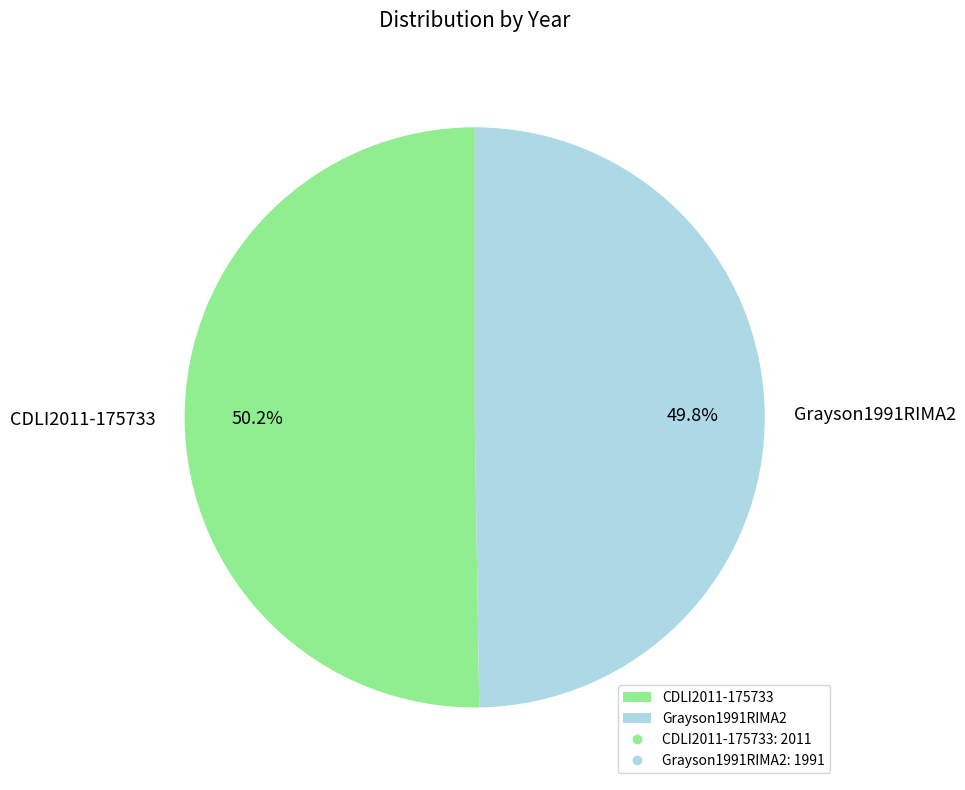

Does any single category account for the majority?

Yes